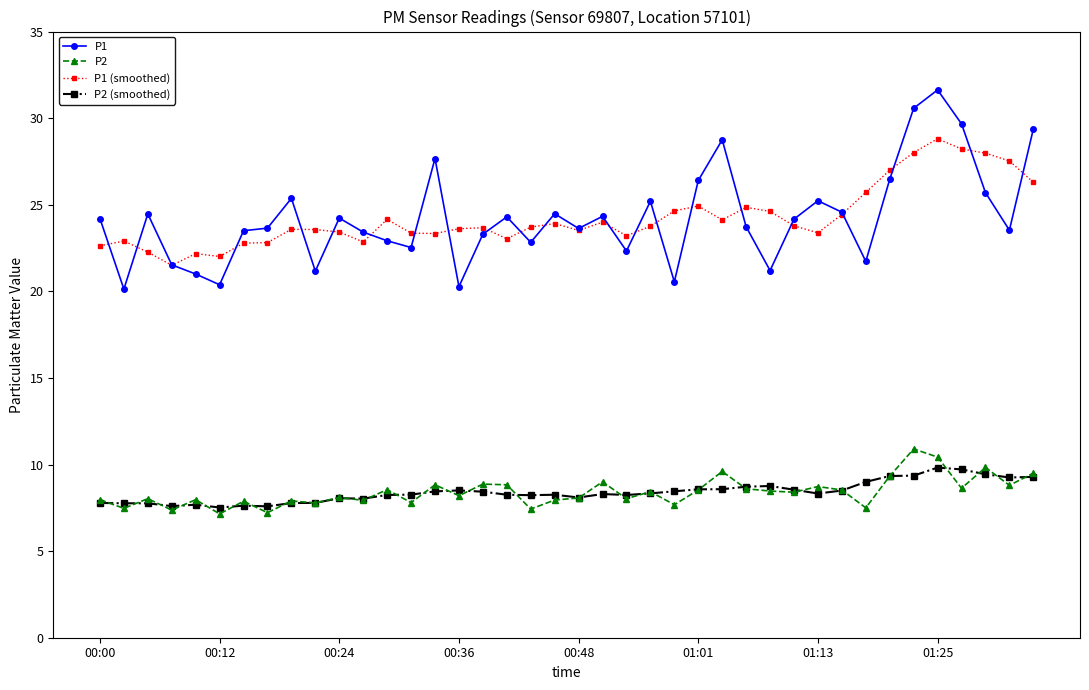

True or false: P1 has more than 0 points higher than both neighbors.

True